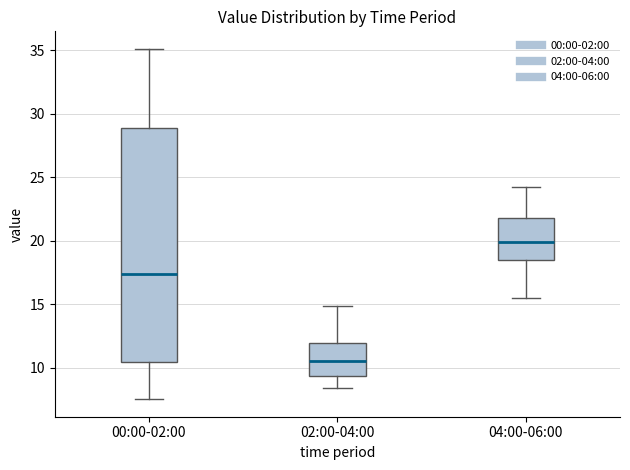

Where does the lower whisker of the box for 02:00-04:00 end on the y-axis? The values are not printed on the chart, so give them approximately, as read against the axis.

8.5